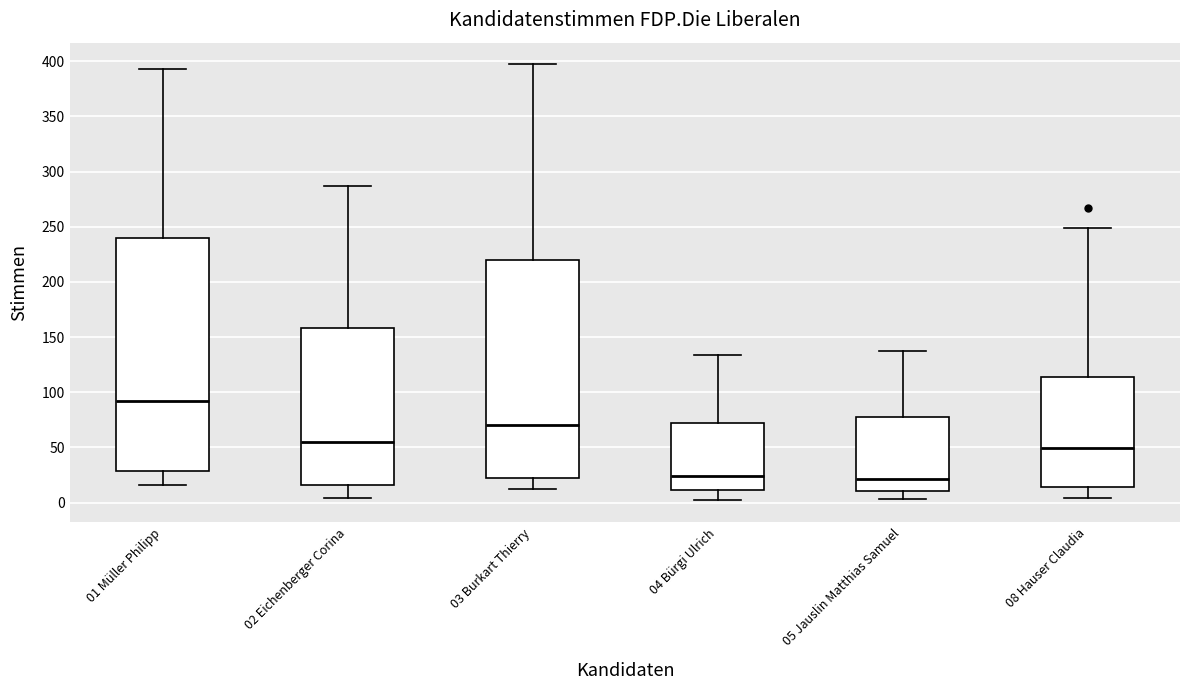

Which box is the tallest, from its lower edge to its upper edge?

01 Müller Philipp